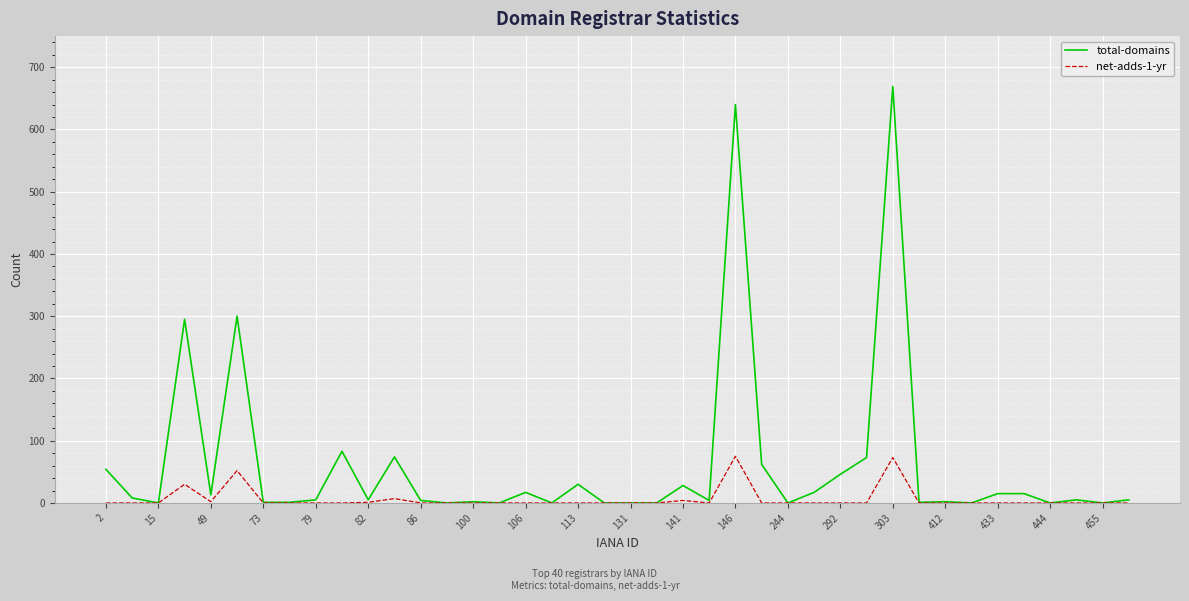

What is the maximum value shown in the chart?

669